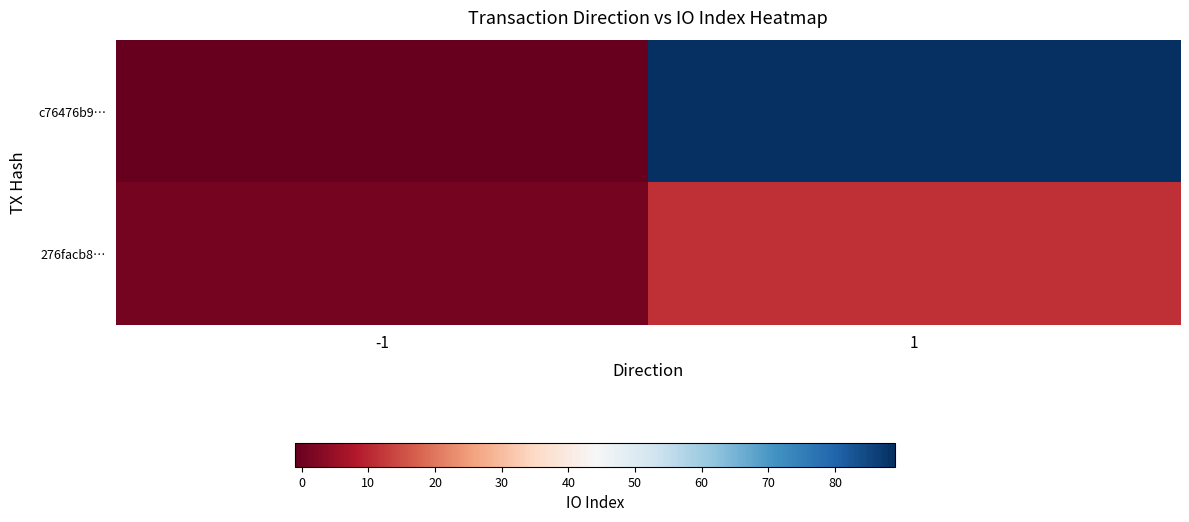

Between 1 and -1, which is larger?

1